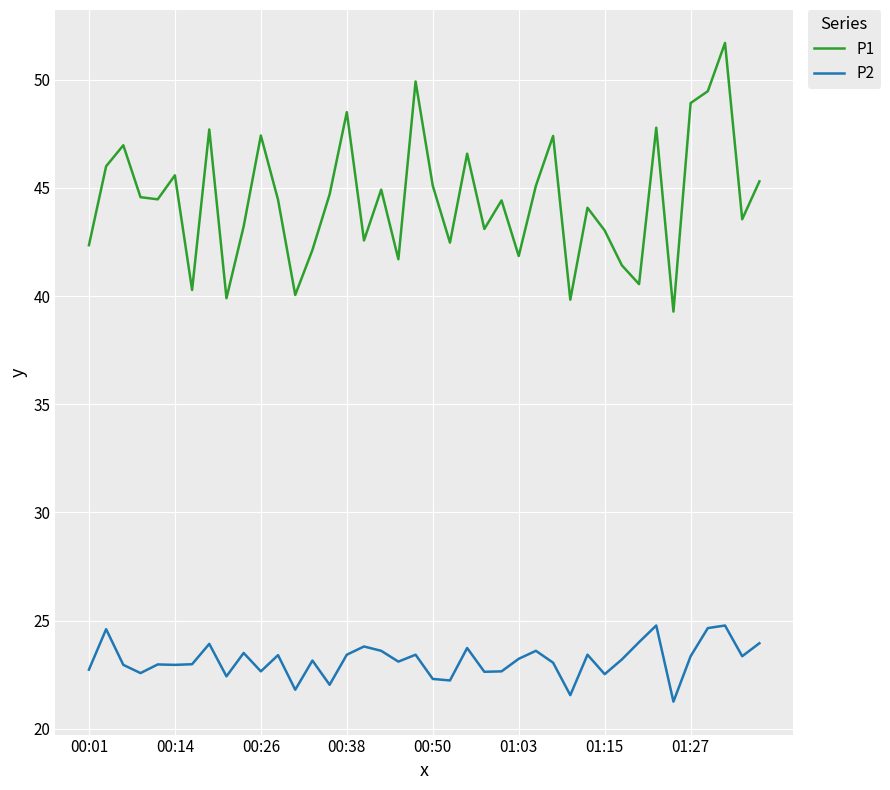

Does the chart display data point markers on the line(s)?

No